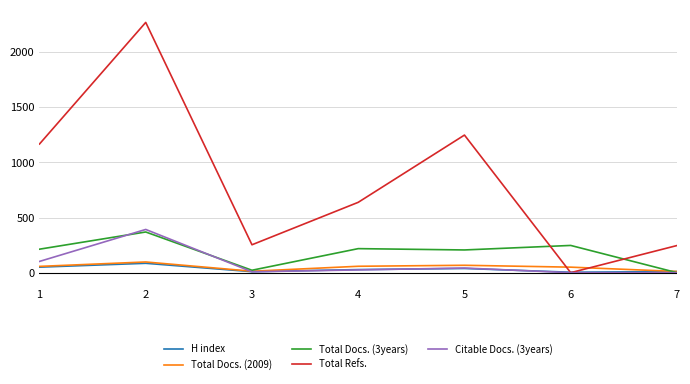

How many lines are shown in the chart?

5